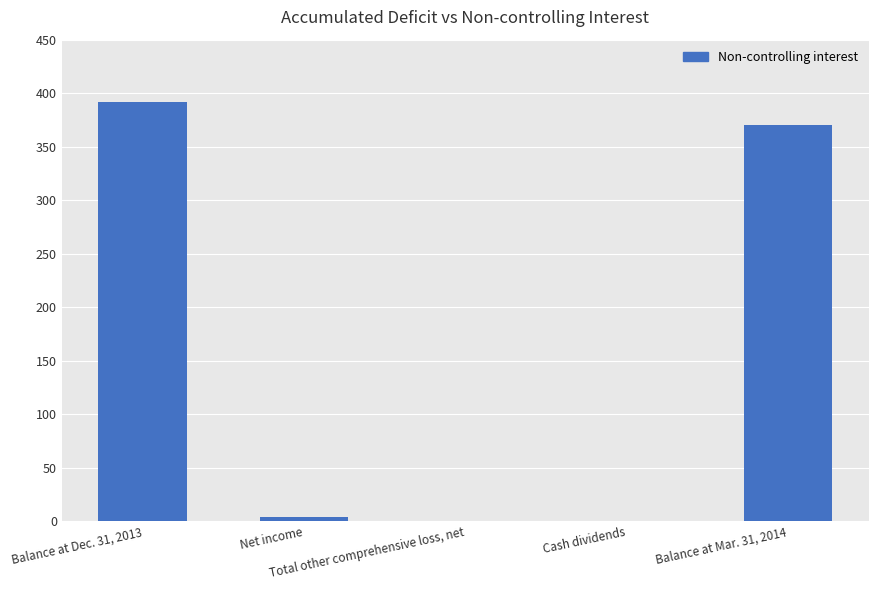

Which has a higher value, Net income or Cash dividends?

Net income